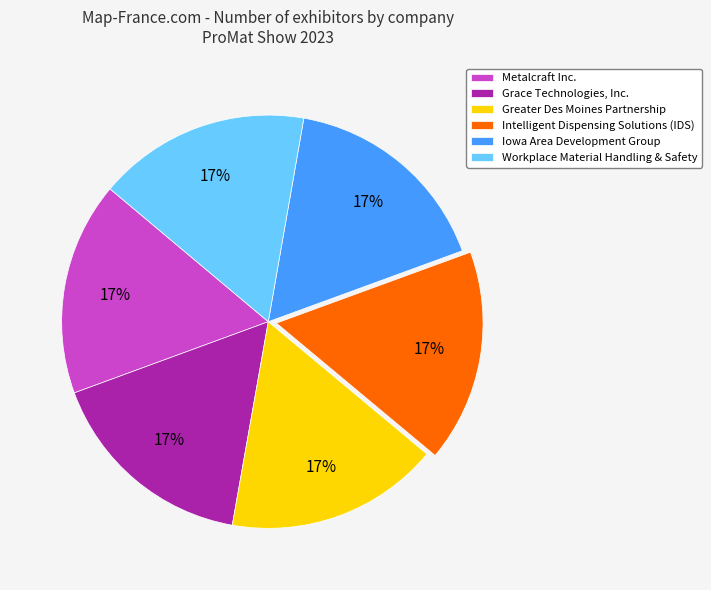

Do Grace Technologies, Inc. and Greater Des Moines Partnership together represent more than half of the pie?

No